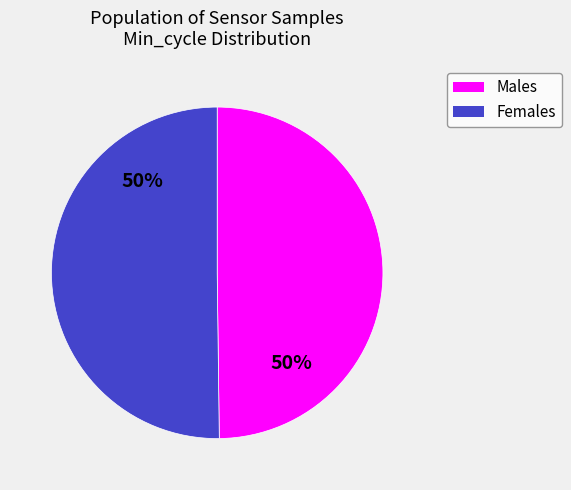

How many segments does this pie chart have?

2